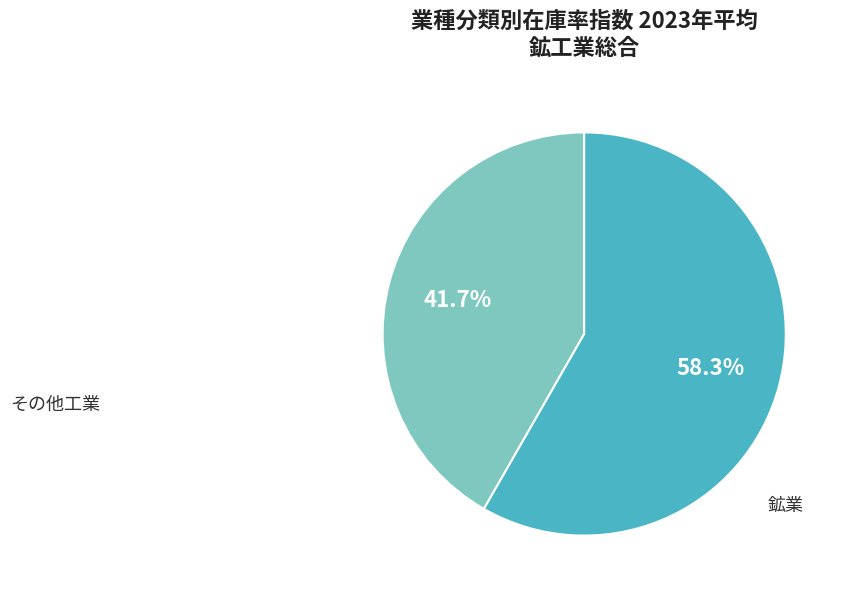

Is there a majority slice in this chart?

Yes